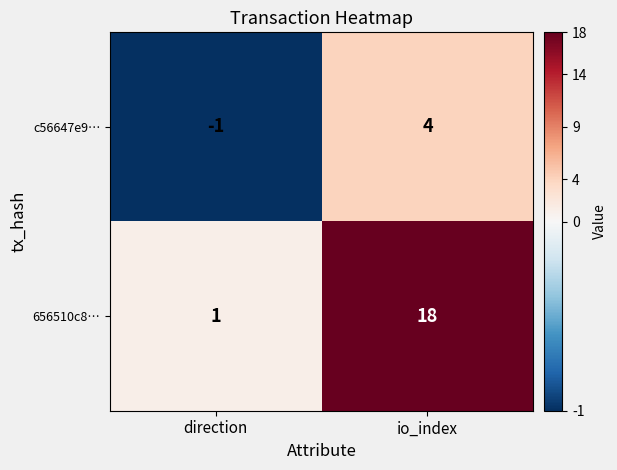

The value of c56647e9… at io_index is 6. True or false?

False